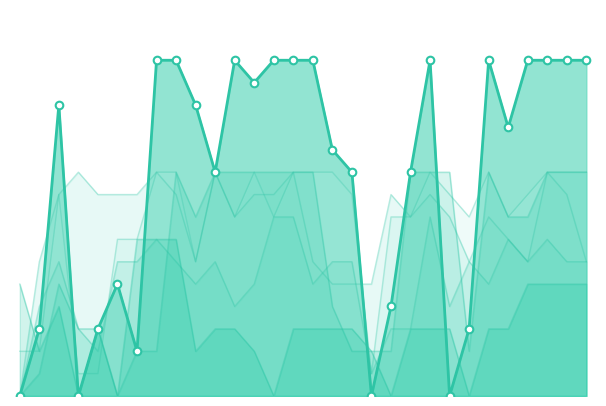

Does the chart have visible grid lines?

No